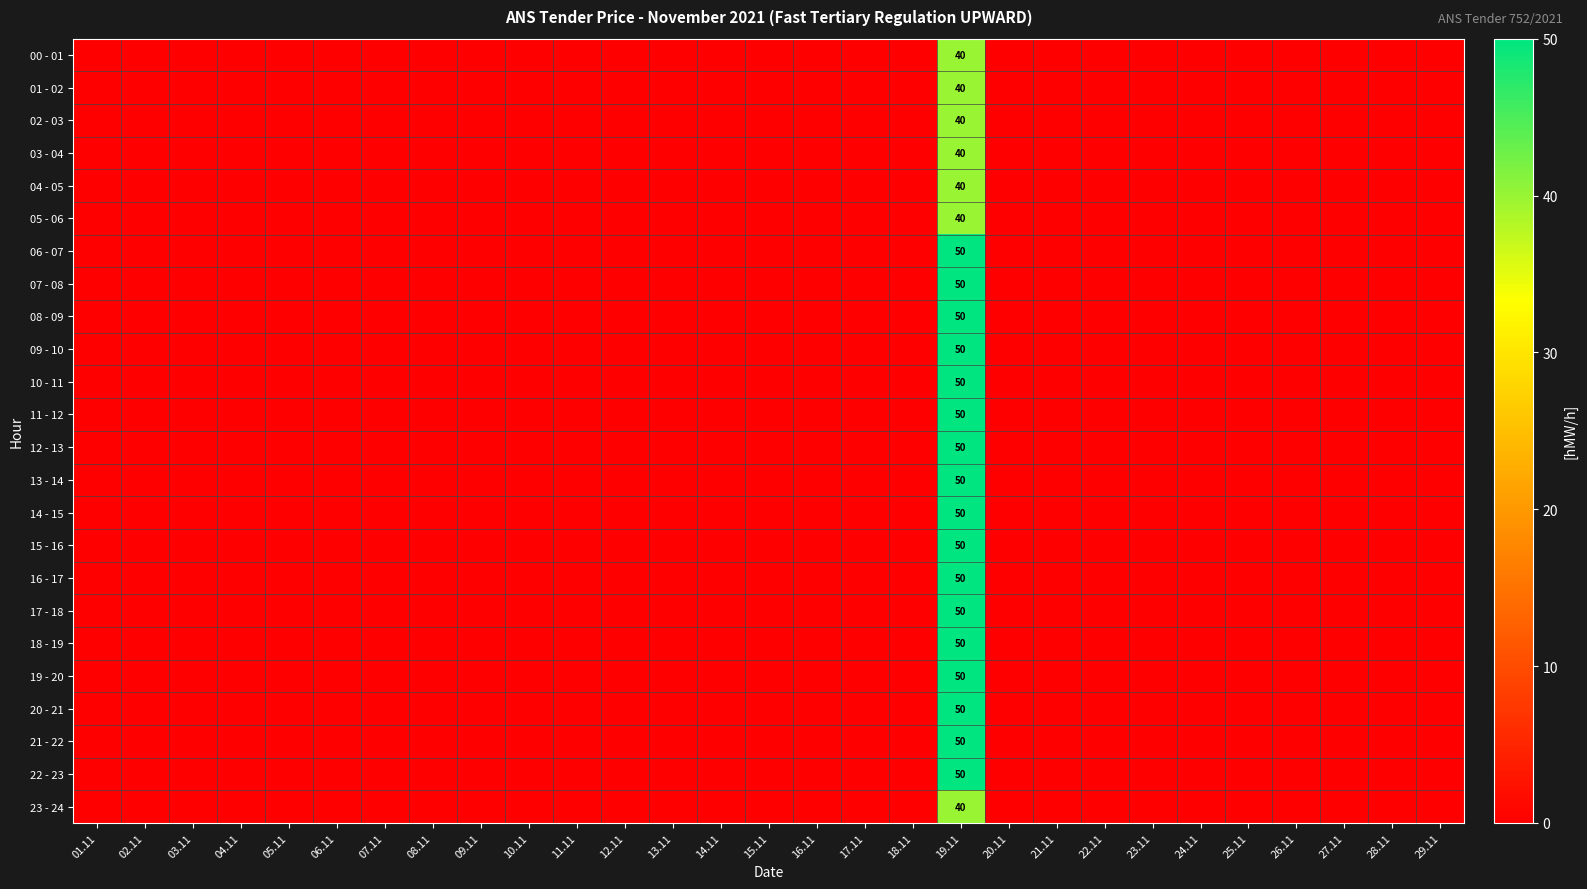

True or false: 06 - 07 has a value of 50 at 19.11.

True